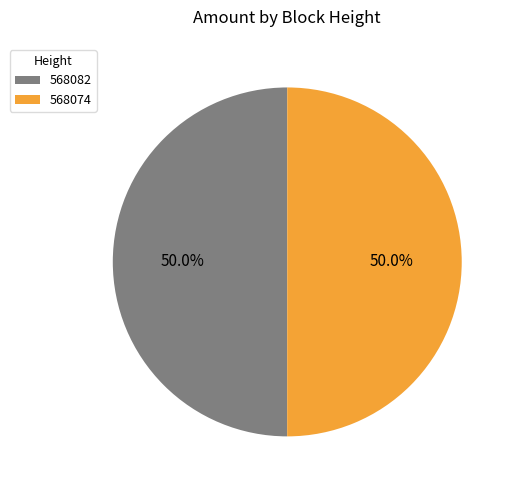

To the nearest percent, what portion does 568082 represent?

50%